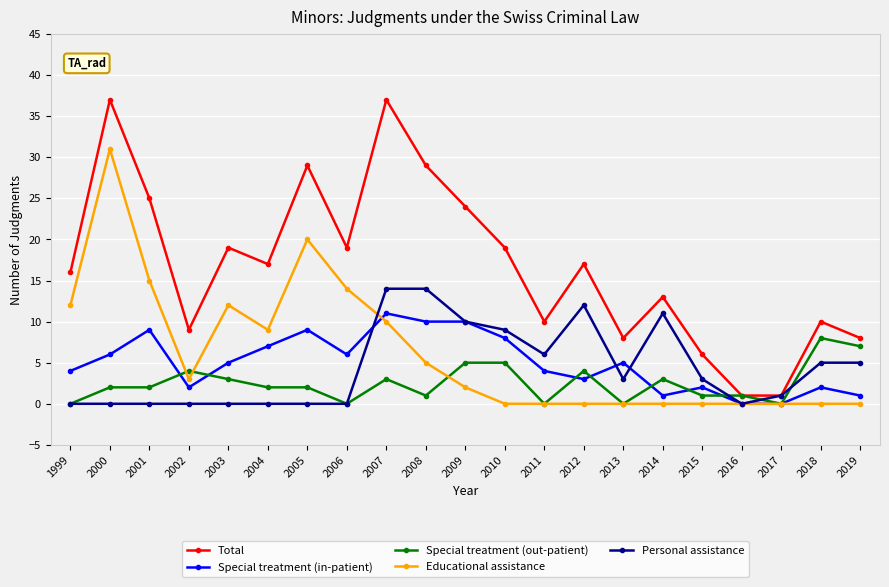

The Total series shows 37 at 2007. True or false?

True